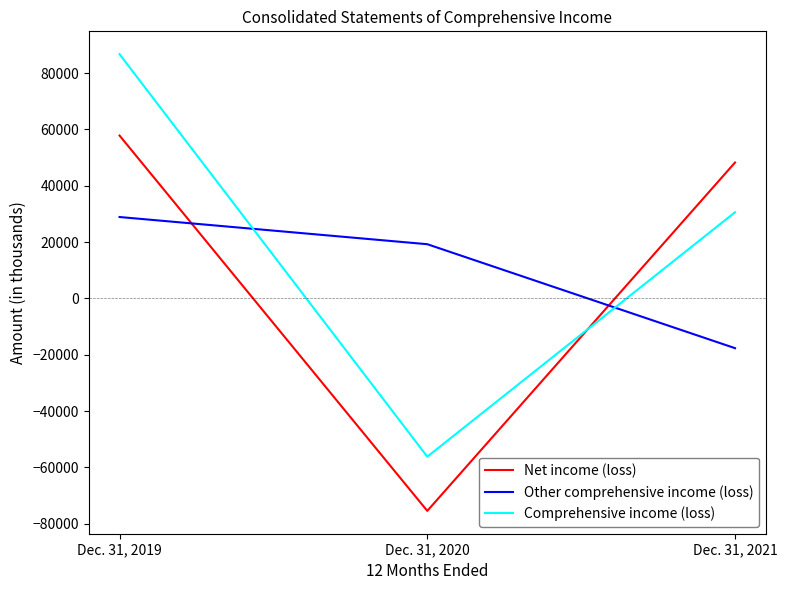

At Dec. 31, 2020, list the series in order from smallest to largest.

Net income (loss), Comprehensive income (loss), Other comprehensive income (loss)